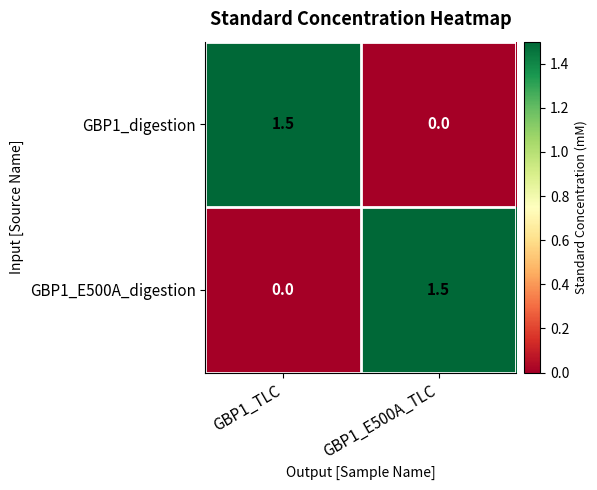

Reading left to right, extract all data points from this chart.

GBP1_digestion: GBP1_TLC=1.5	GBP1_E500A_TLC=0.0
GBP1_E500A_digestion: GBP1_TLC=0.0	GBP1_E500A_TLC=1.5